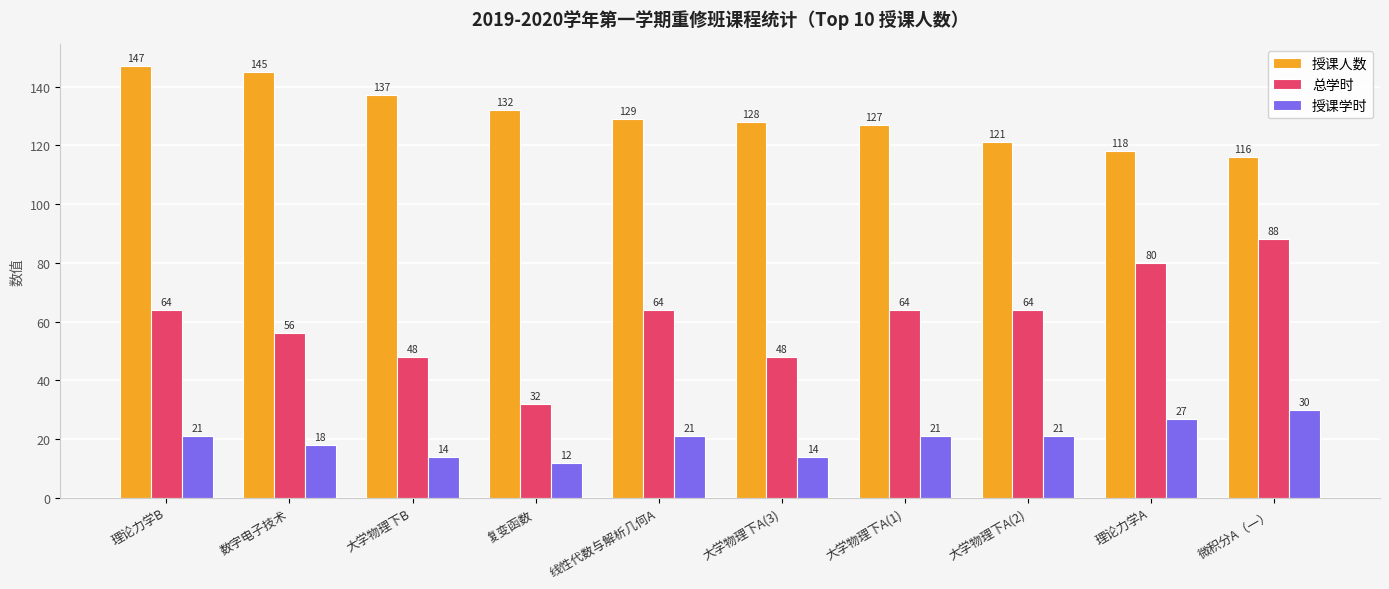

How many groups of bars are there?

10